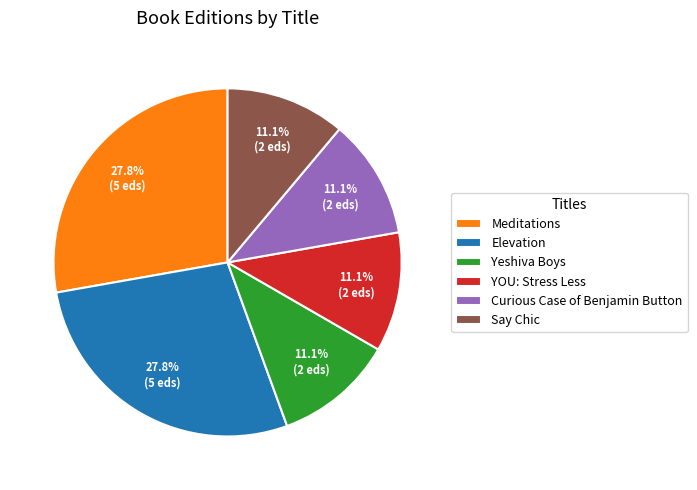

What percentage is the Say Chic slice, to the nearest percent?

11%